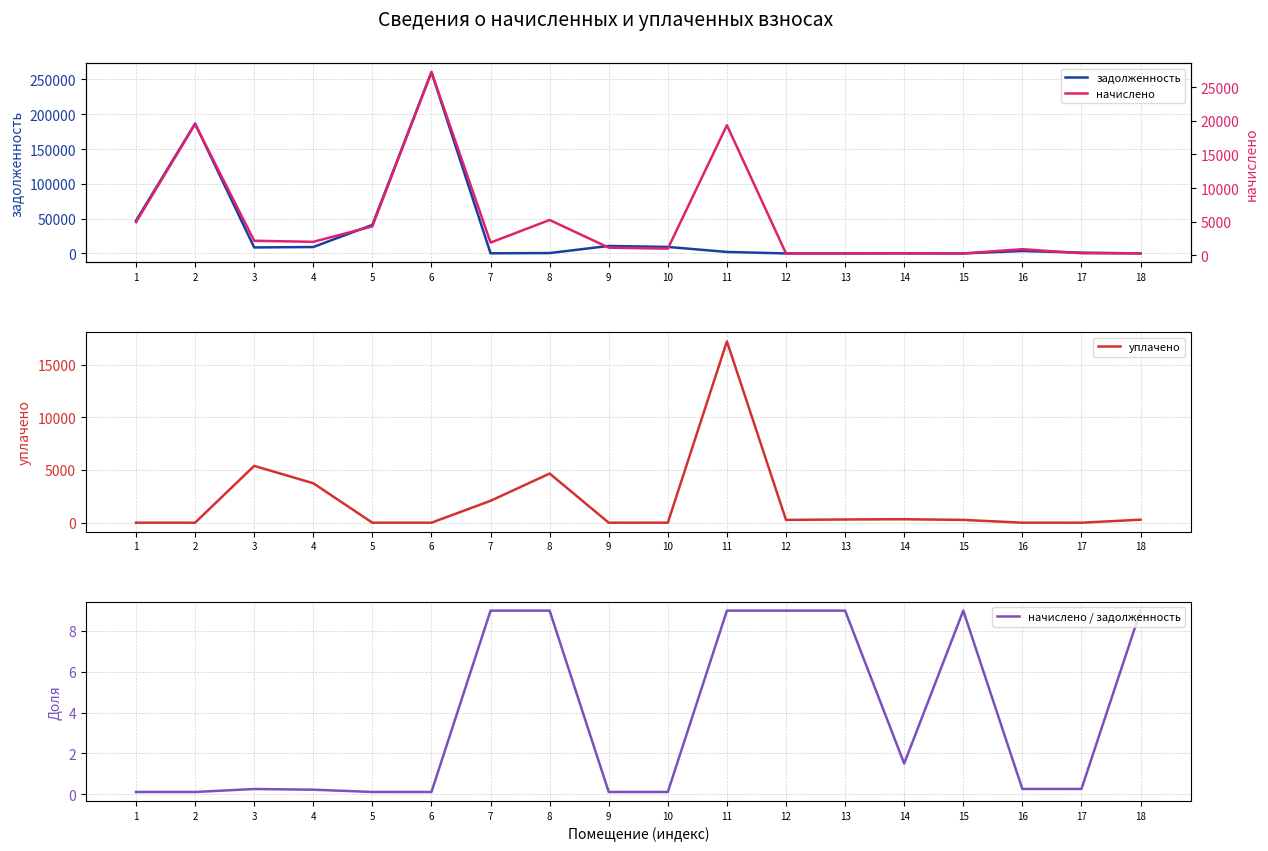

At which category does начислено / задолженность reach its first local peak?

3